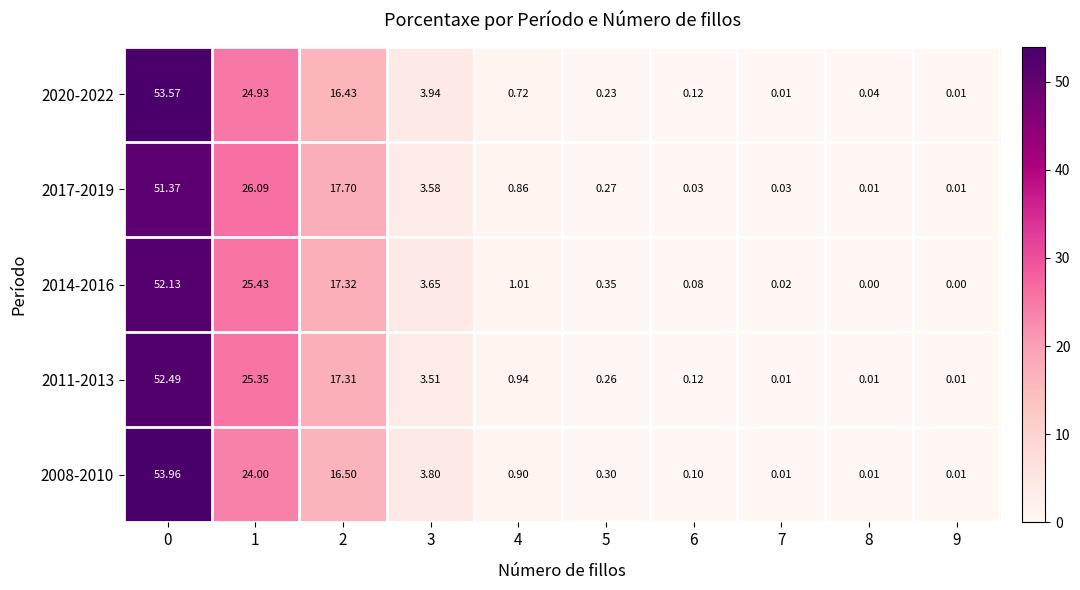

Count the number of categories in the chart.

10